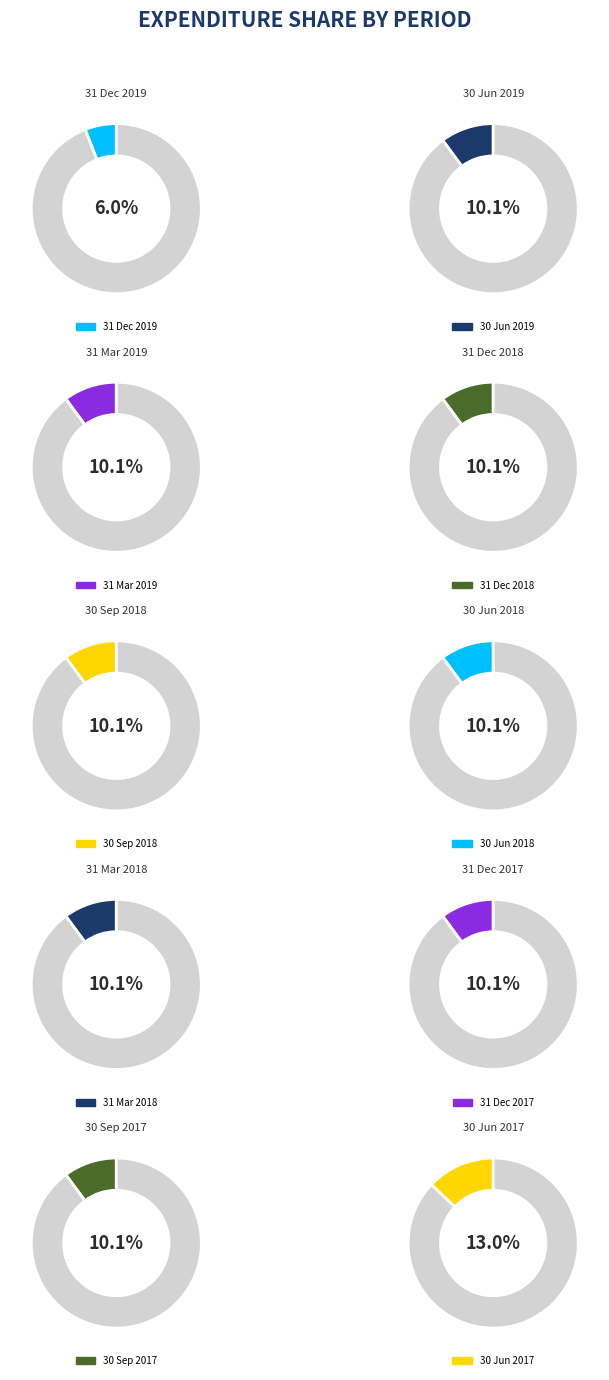

To the nearest percent, what portion does 31 Dec 2018 represent?

10%